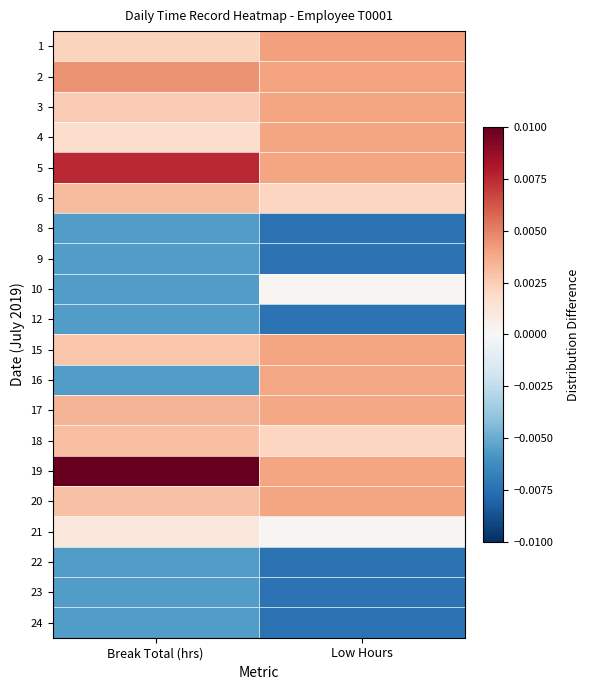

Reading left to right, list all the values displayed in this chart.

1: Break Total (hrs)=0.0	Low Hours=0.0
2: Break Total (hrs)=0.0	Low Hours=0.0
3: Break Total (hrs)=0.0	Low Hours=0.0
4: Break Total (hrs)=0.0	Low Hours=0.0
5: Break Total (hrs)=0.0	Low Hours=0.0
6: Break Total (hrs)=0.0	Low Hours=0.0
8: Break Total (hrs)=-0.0	Low Hours=-0.0
9: Break Total (hrs)=-0.0	Low Hours=-0.0
10: Break Total (hrs)=-0.0	Low Hours=0.0
12: Break Total (hrs)=-0.0	Low Hours=-0.0
15: Break Total (hrs)=0.0	Low Hours=0.0
16: Break Total (hrs)=-0.0	Low Hours=0.0
17: Break Total (hrs)=0.0	Low Hours=0.0
18: Break Total (hrs)=0.0	Low Hours=0.0
19: Break Total (hrs)=0.0	Low Hours=0.0
20: Break Total (hrs)=0.0	Low Hours=0.0
21: Break Total (hrs)=0.0	Low Hours=0.0
22: Break Total (hrs)=-0.0	Low Hours=-0.0
23: Break Total (hrs)=-0.0	Low Hours=-0.0
24: Break Total (hrs)=-0.0	Low Hours=-0.0